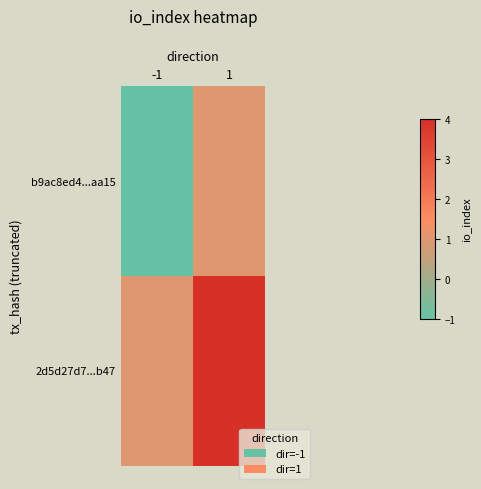

Reading right to left, extract all data points from this chart.

b9ac8ed4...aa15: 1=1	-1=-1
2d5d27d7...b47: 1=4	-1=1